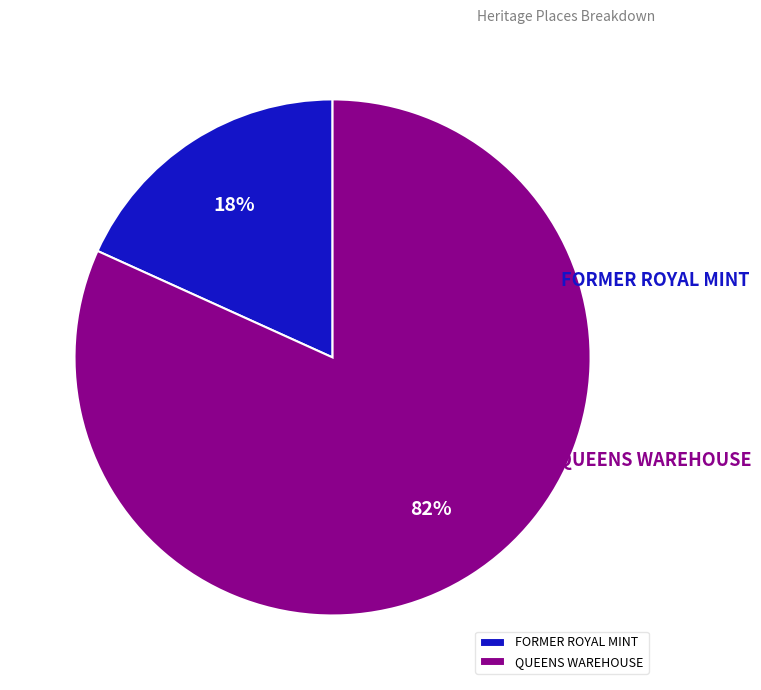

What is the ratio of the value at QUEENS WAREHOUSE to the value at FORMER ROYAL MINT?

4.5